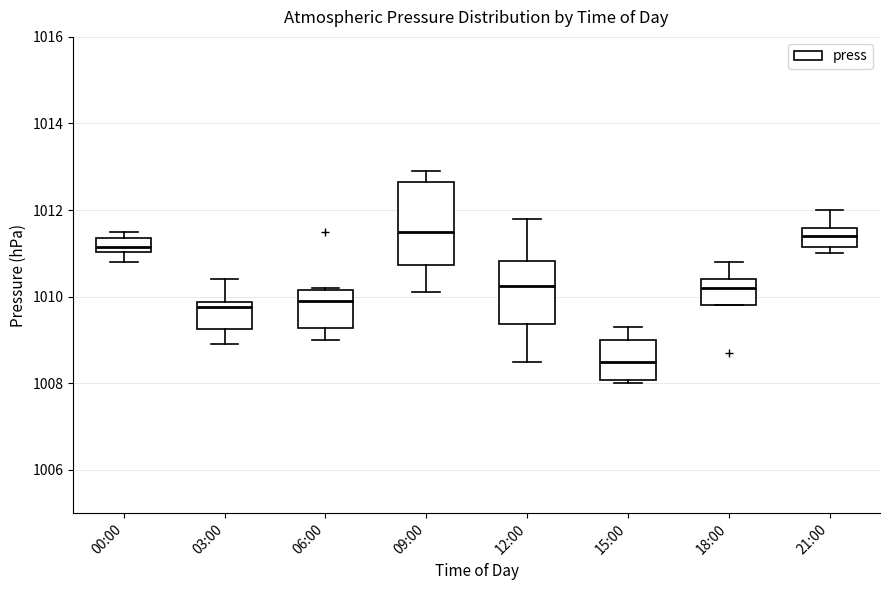

Reading left to right, transcribe this box plot: for each box, give where its median line is, the range the box spans, and where its two whiskers end, as read against the y-axis. The values are not printed on the chart, so give them approximately, as read against the axis.

00:00: median 1011.2, box 1011.0 to 1011.4, whiskers 1010.8 to 1011.6
03:00: median 1009.8 (just below the box's upper edge), box 1009.2 to 1009.8, whiskers 1009.0 to 1010.4
06:00: median 1010.0, box 1009.2 to 1010.2, whiskers 1009.0 to 1010.2
09:00: median 1011.6, box 1010.8 to 1012.6, whiskers 1010.2 to 1013.0
12:00: median 1010.2, box 1009.4 to 1010.8, whiskers 1008.6 to 1011.8
15:00: median 1008.6, box 1008.0 to 1009.0, whiskers 1008.0 (just below the box's lower edge) to 1009.4
18:00: median 1010.2, box 1009.8 to 1010.4, whiskers 1009.8 to 1010.8
21:00: median 1011.4, box 1011.2 to 1011.6, whiskers 1011.0 to 1012.0